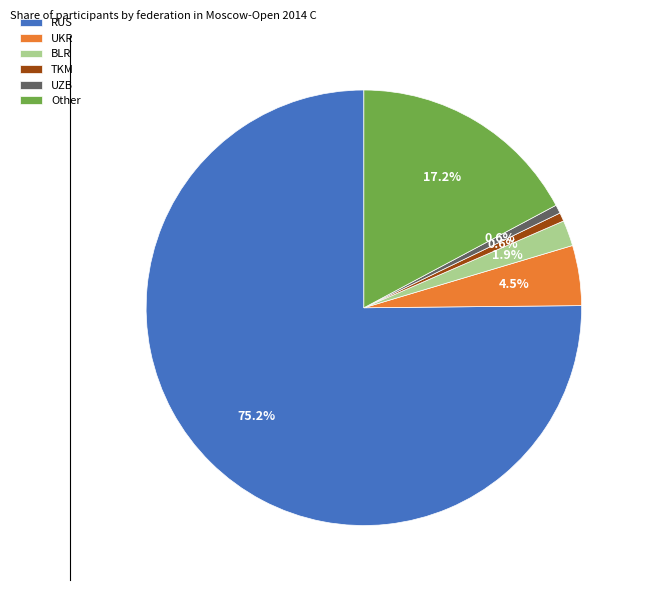

Which slice represents more than half of the pie?

RUS